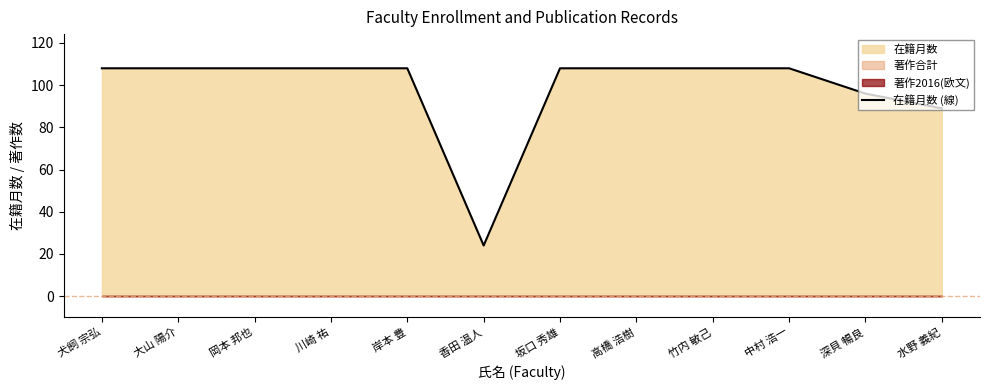

What is the smallest value displayed?

24